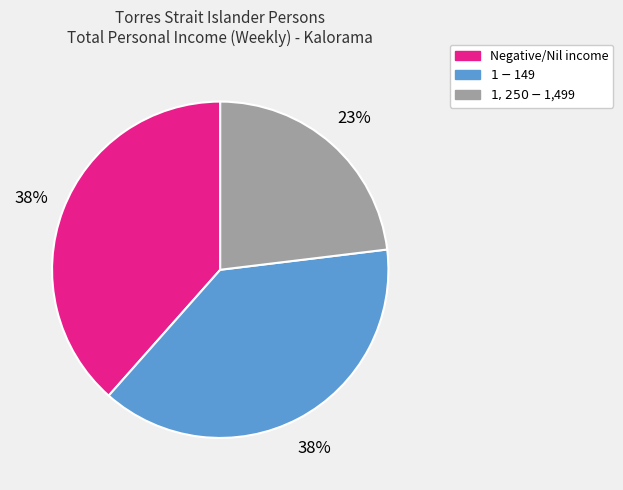

Does Negative/Nil income account for over 50% of the chart?

No